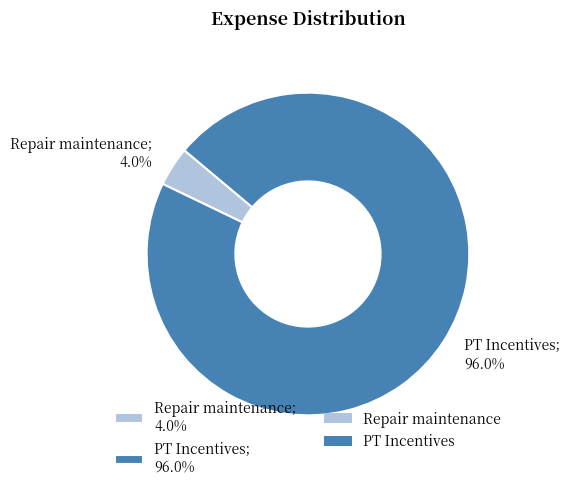

What is the total percentage of PT Incentives and Repair maintenance?

100.0%